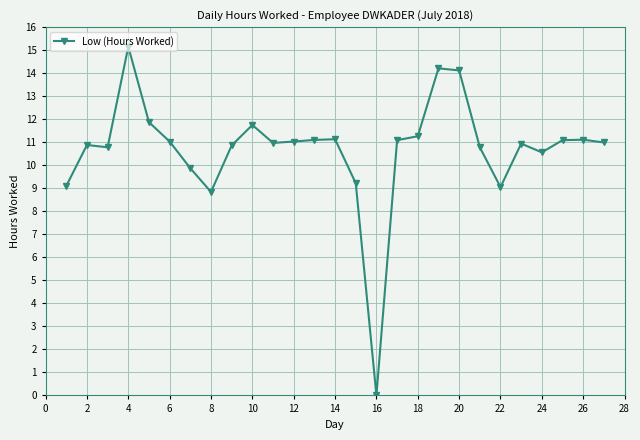

What is the average value?

10.7